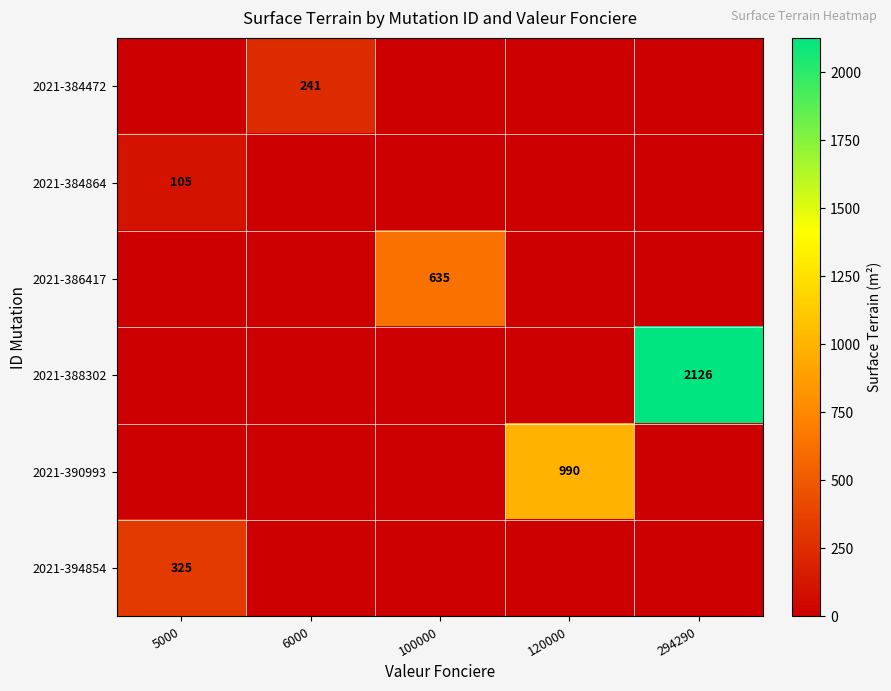

Is it true that 2021-384472 equals 165 at 6000?

False